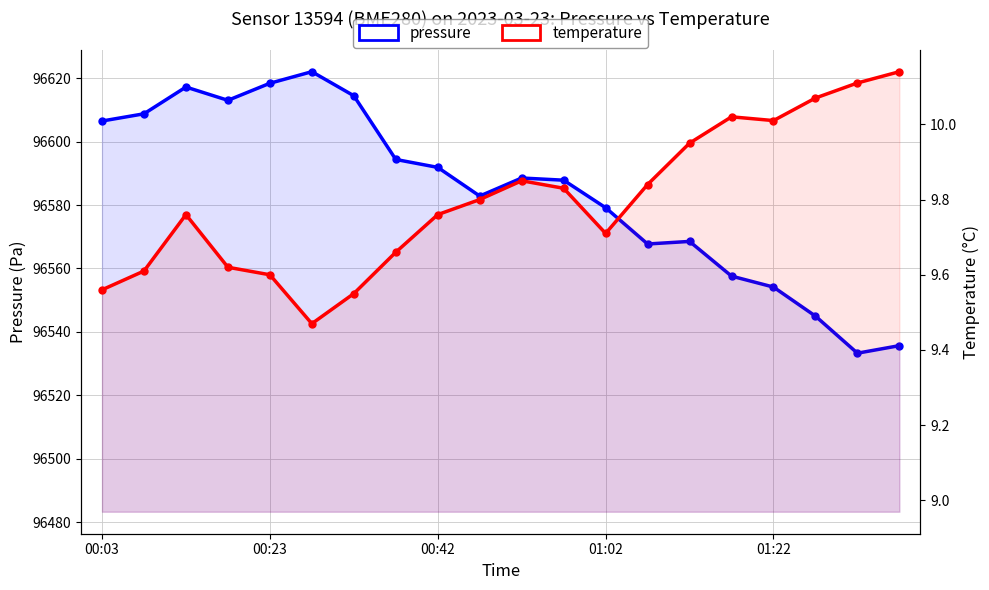

How many values in the pressure series exceed 96588?

10